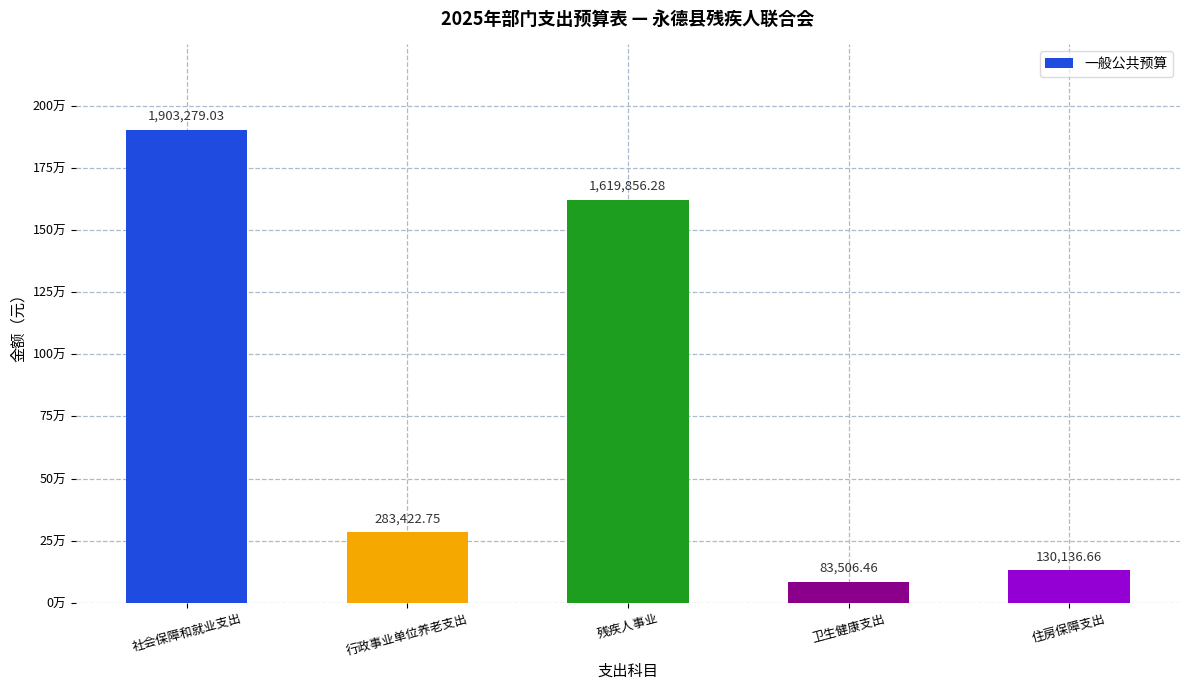

Is it true that the value at 住房保障支出 is 130136.7?

True